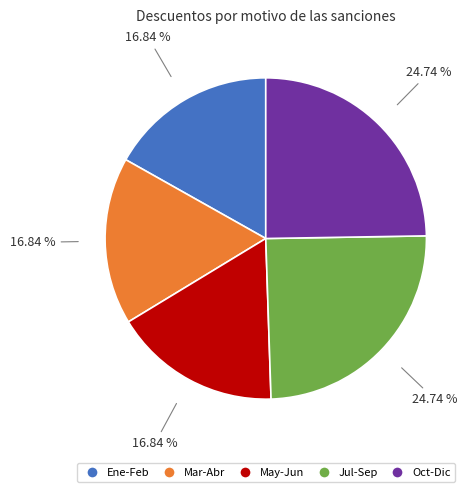

How many slices are in this pie chart?

5